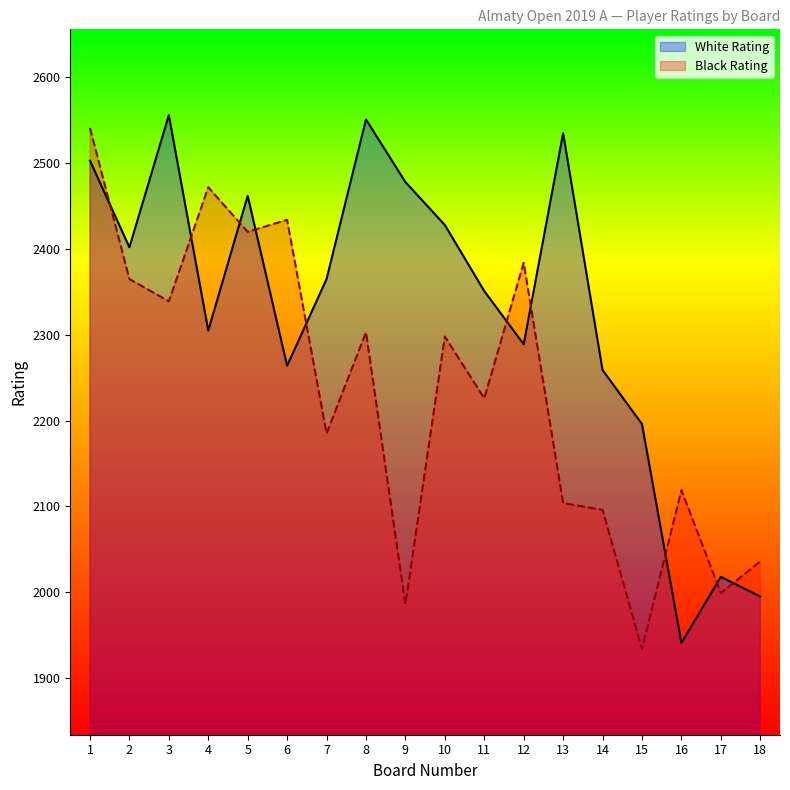

Rank the series by their average value, from highest to lowest.

White Rating, Black Rating